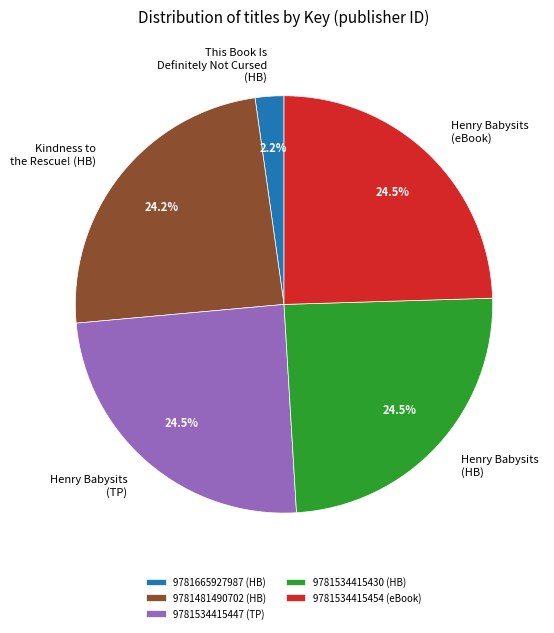

Is it true that 9781481490702 is 11% of the pie?

False